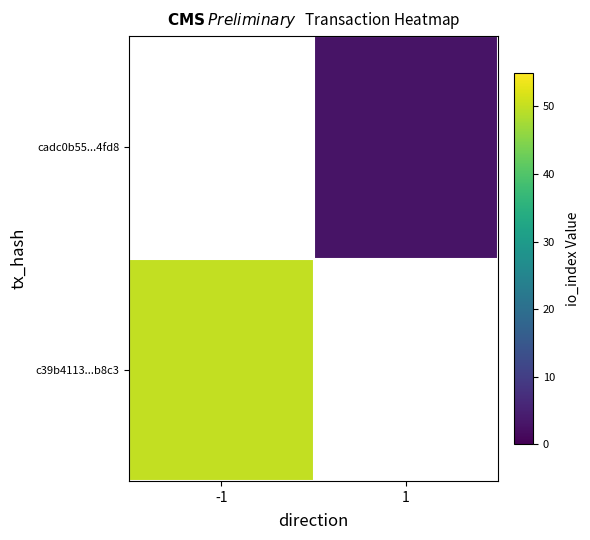

At which category does the chart reach its minimum across all series?

1